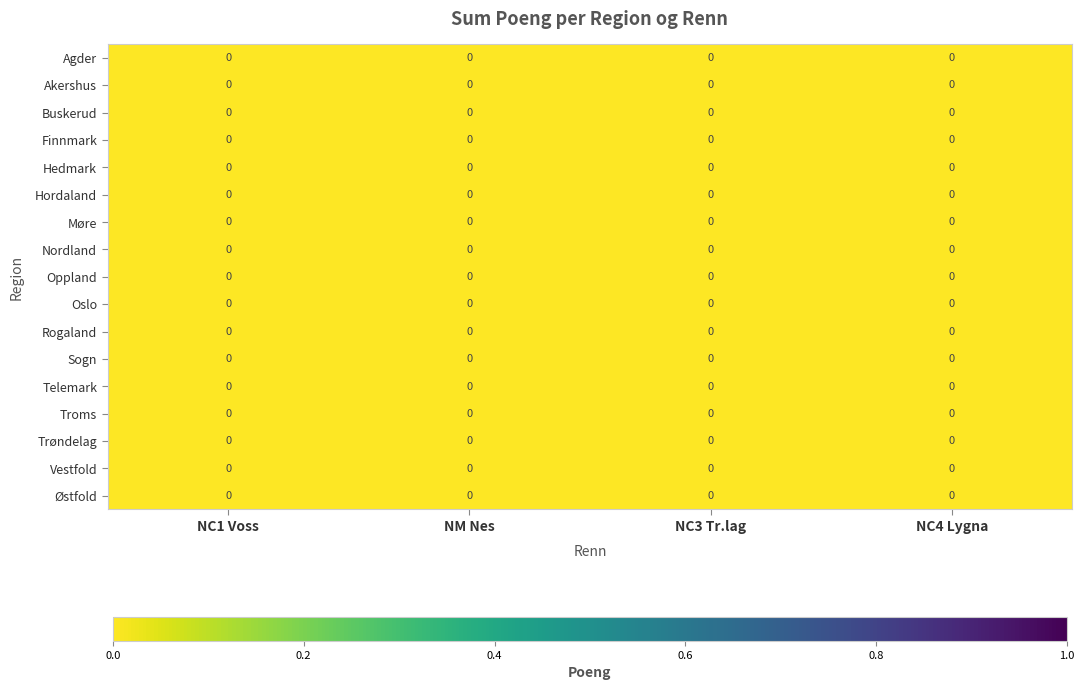

At which category does the chart reach its minimum across all series?

NC4 Lygna